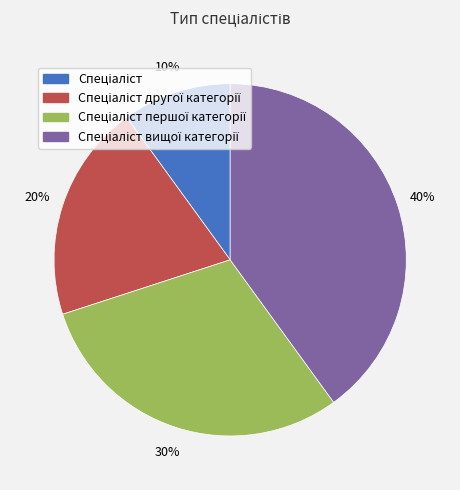

To the nearest percent, what is the average slice percentage?

25%